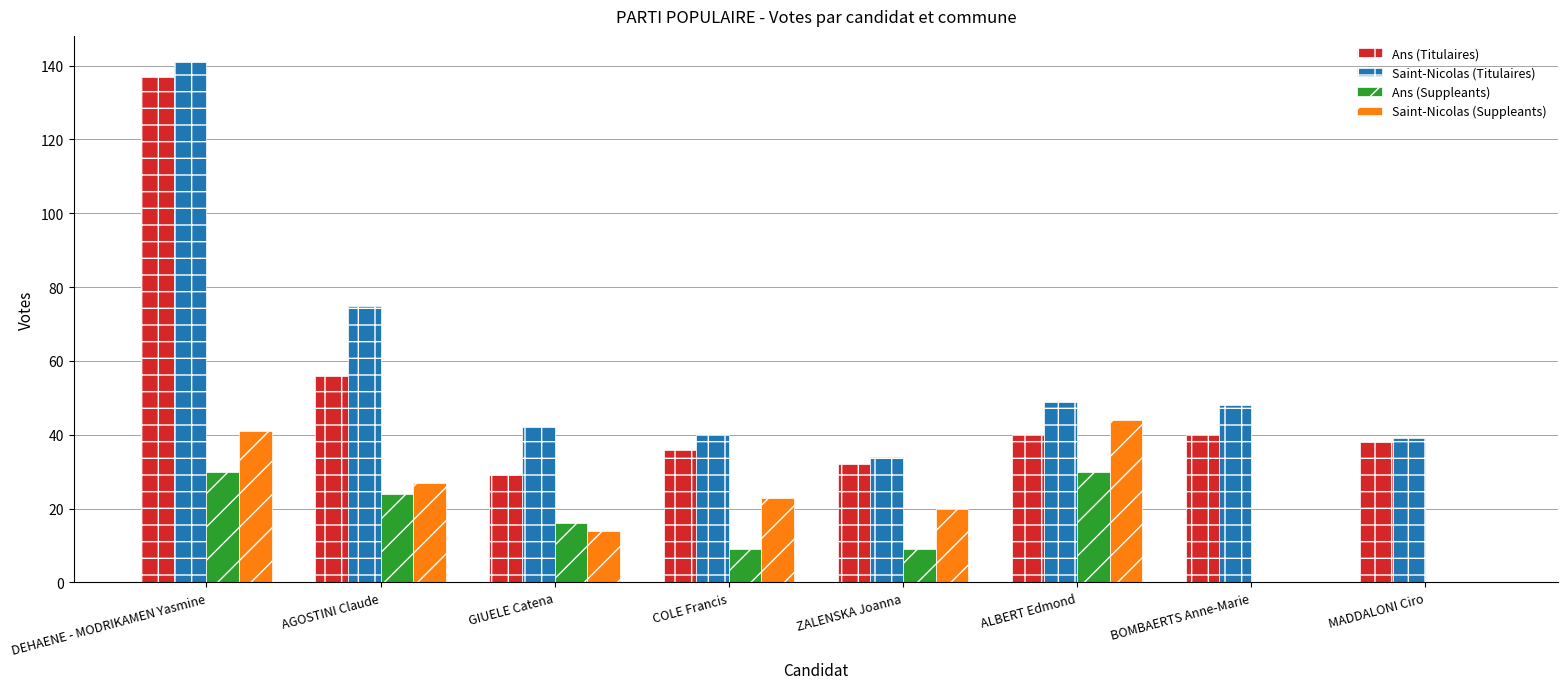

Is the value of Ans (Suppleants) at ALBERT Edmond greater than the value of Ans (Titulaires) at BOMBAERTS Anne-Marie?

No